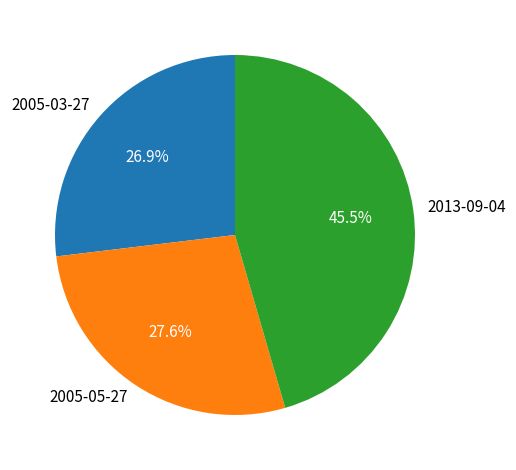

To the nearest percent, what portion does 2005-05-27 represent?

28%